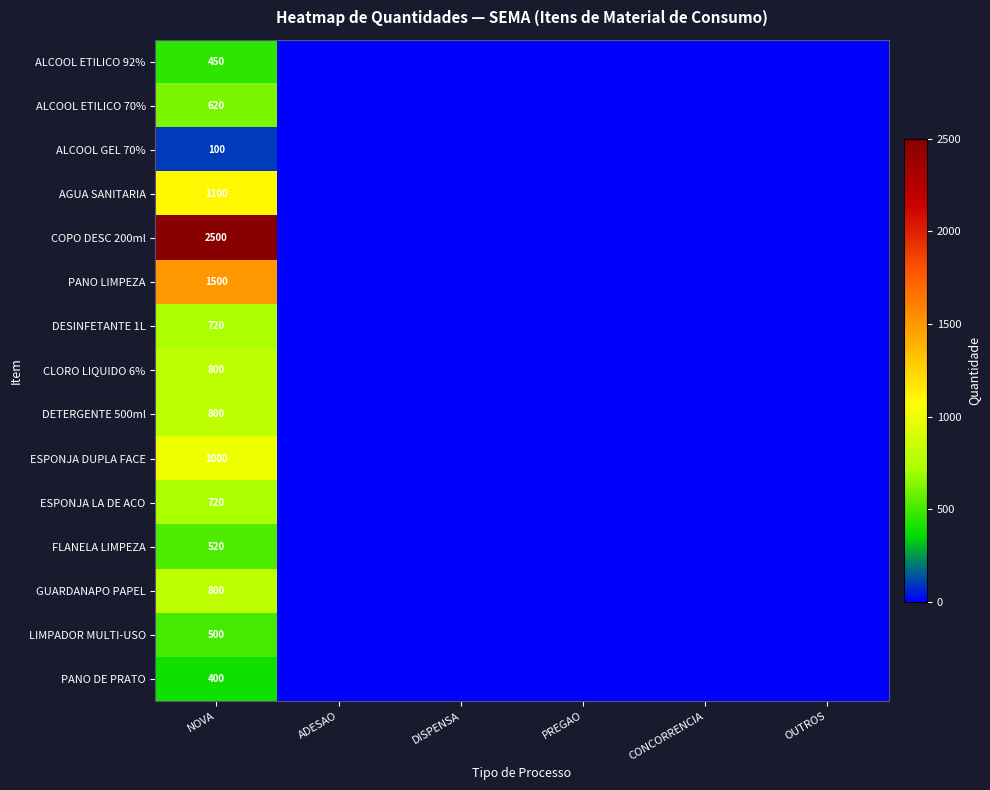

Is it true that ALCOOL ETILICO 70% equals 192 at CONCORRENCIA?

False